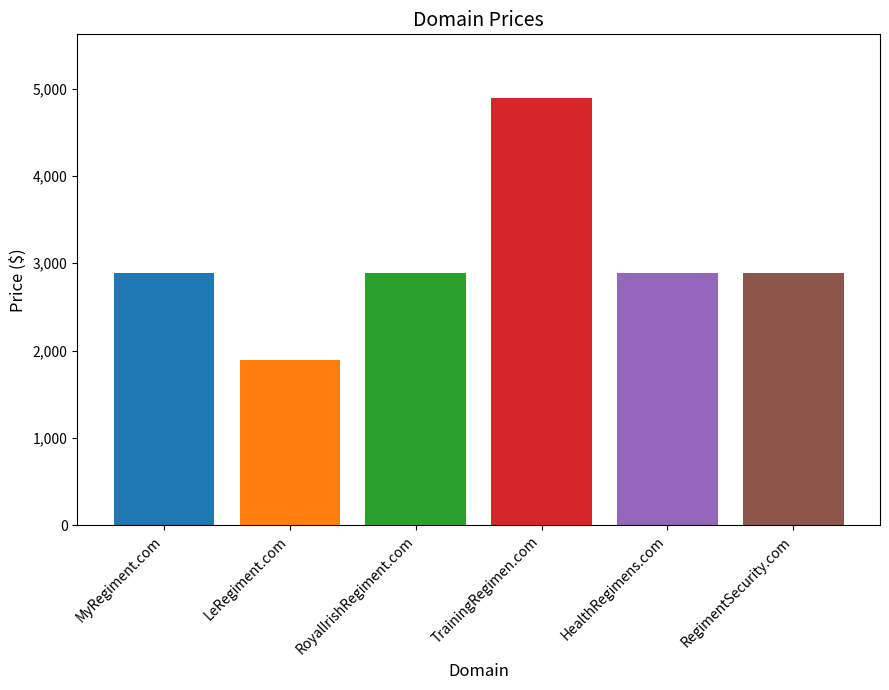

What is the difference between the maximum and second lowest values?

2000